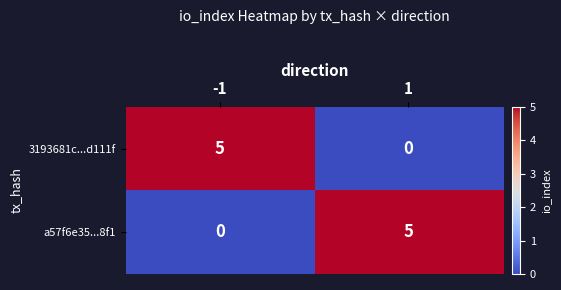

What is the sum of all 3193681c...d111f values?

5